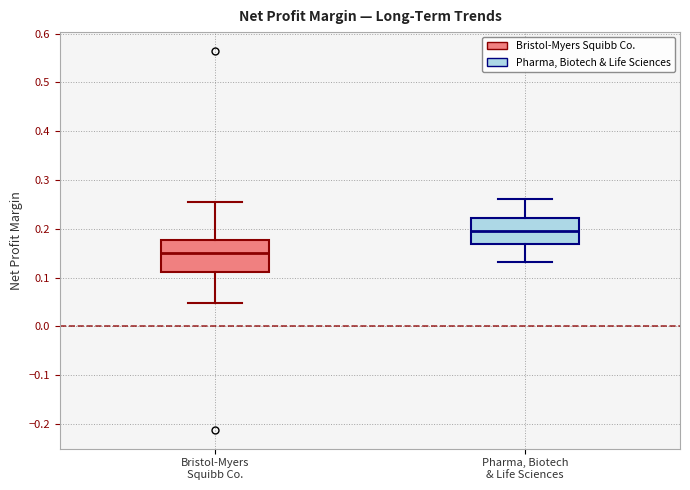

Which box has the highest median line?

Pharma, Biotech & Life Sciences